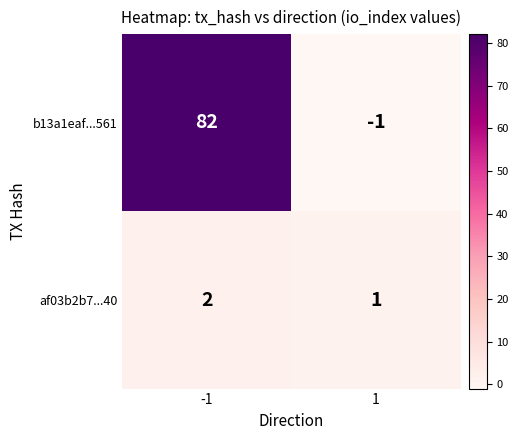

What is the total value across all series at -1?

84